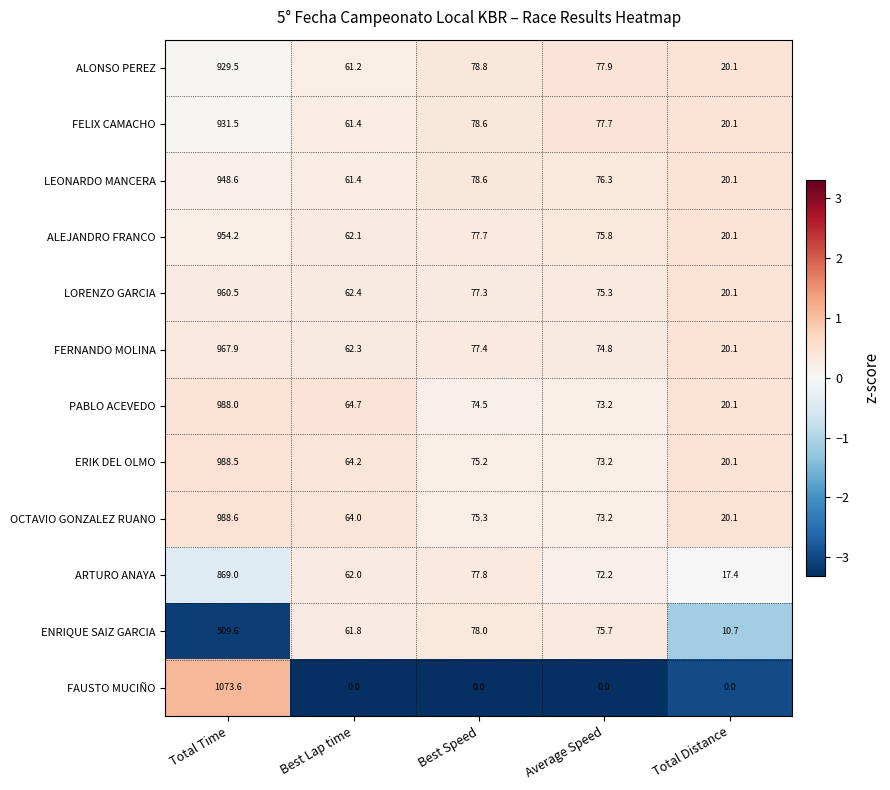

The value of FAUSTO MUCIÑO at Average Speed is 632.2. True or false?

False